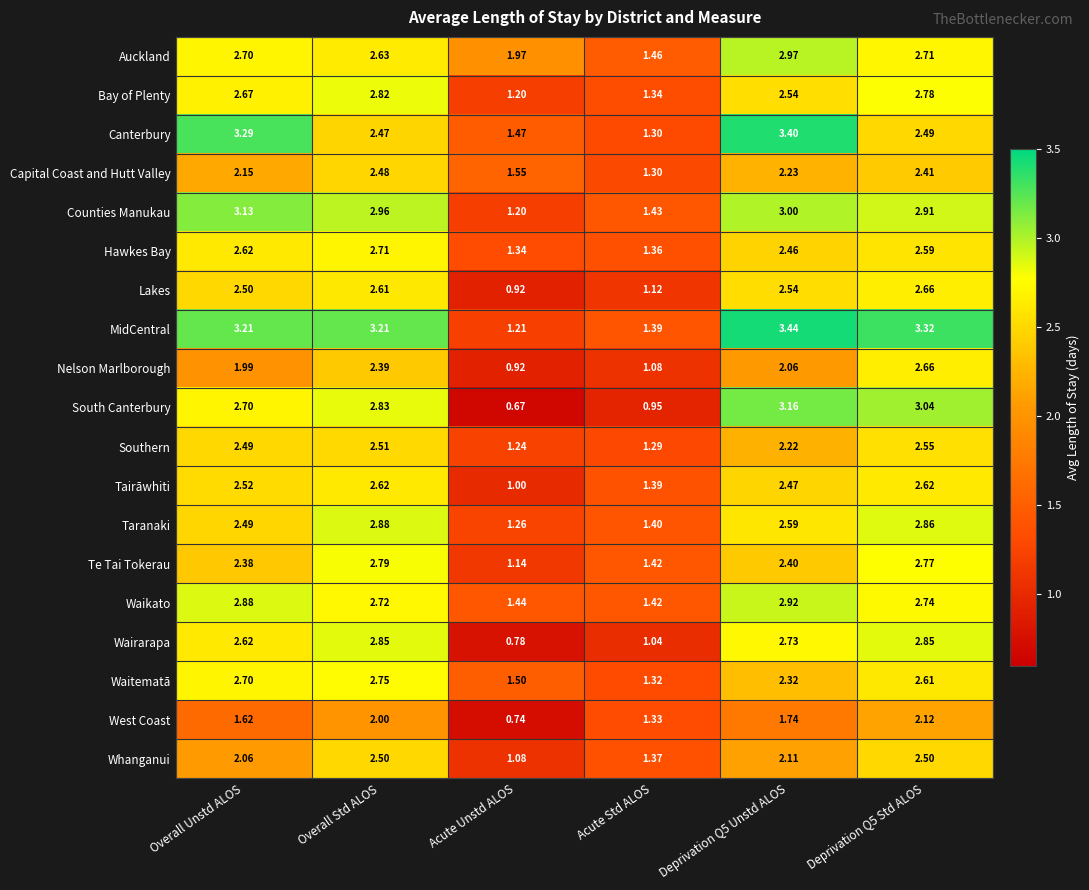

Which series changed the most between Acute Std ALOS and Deprivation Q5 Std ALOS?

South Canterbury